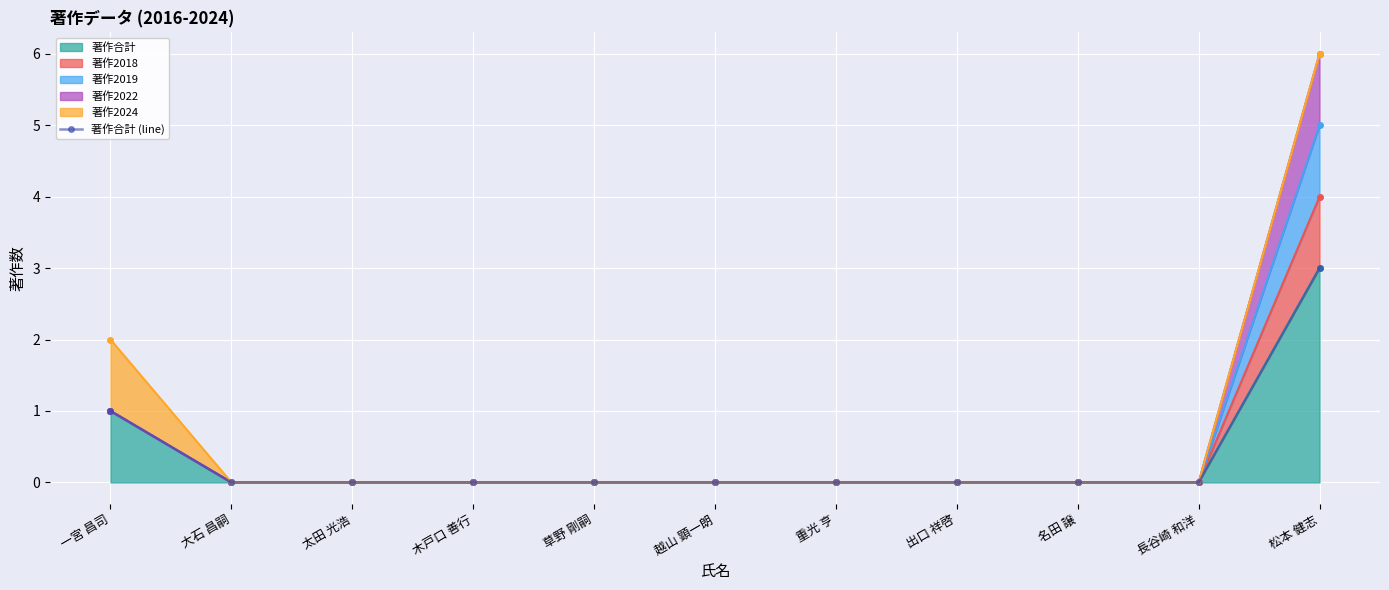

How many values are above zero?

2